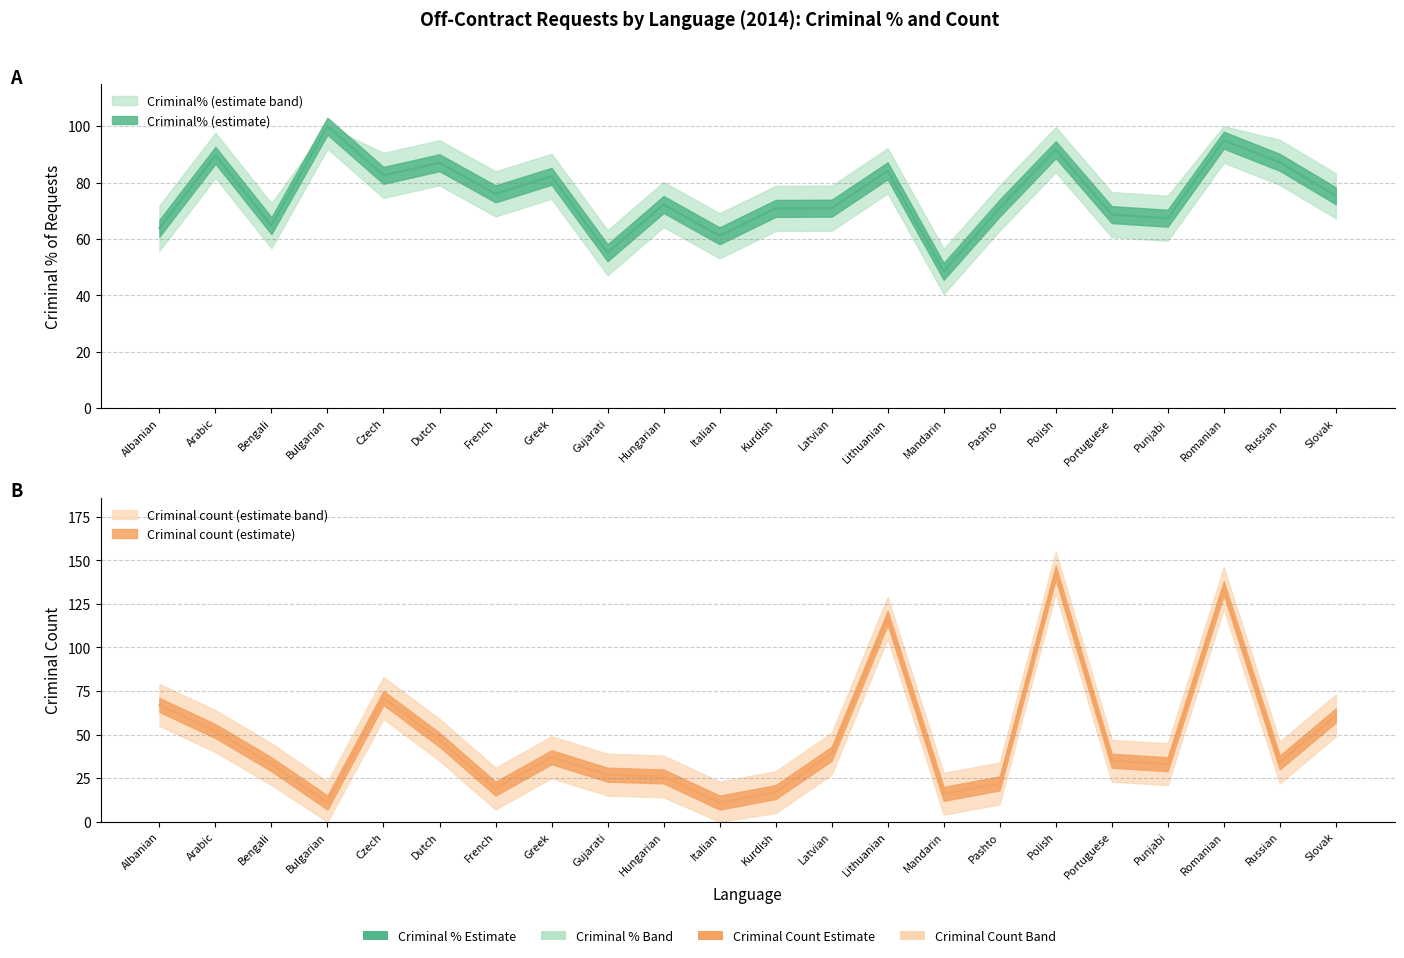

The Criminal_count series shows 22.0 at Pashto. True or false?

True